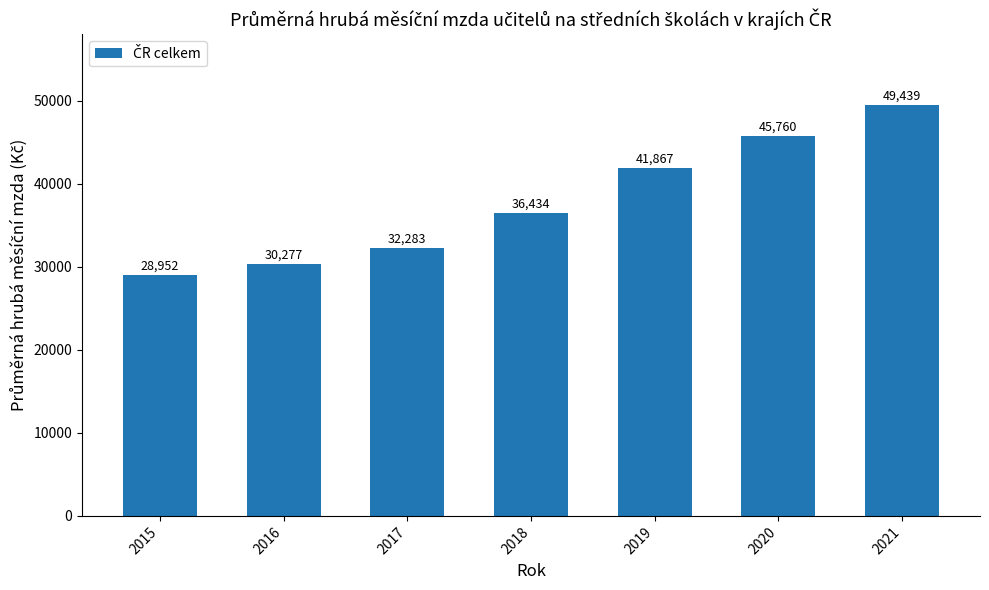

Where is the data nearest to the value 39195?

2019